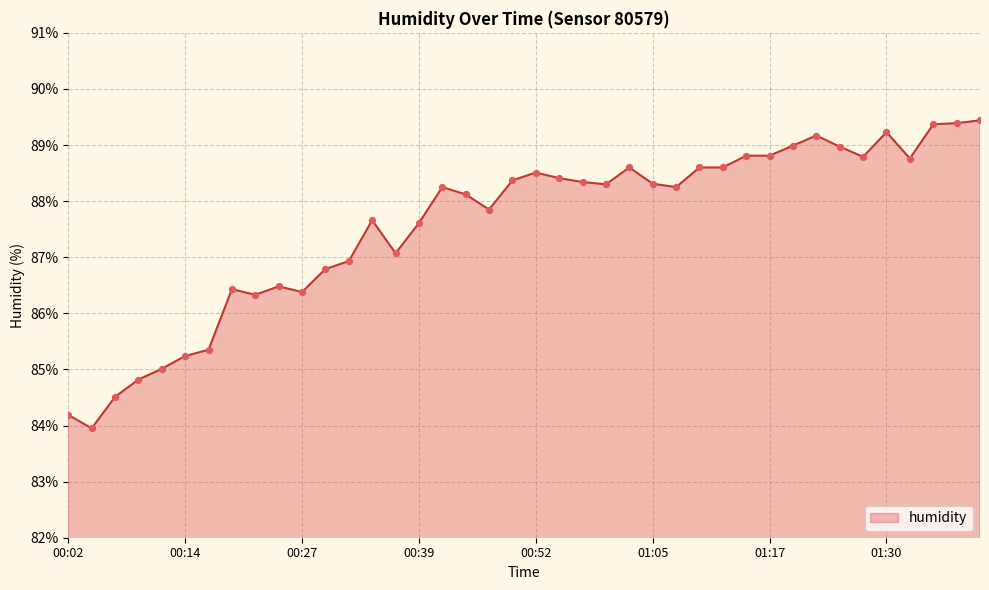

What is the minimum value shown in the chart?

84.0